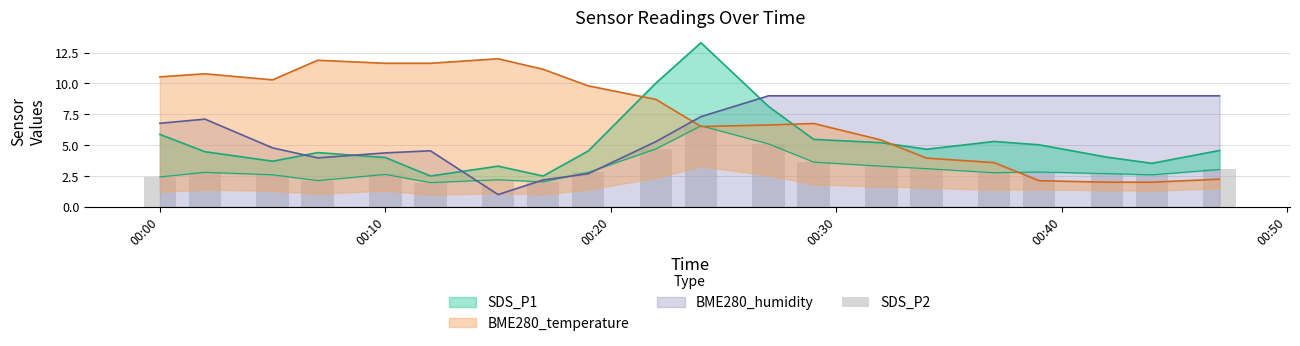

Where does the data first go above 2?

00:00